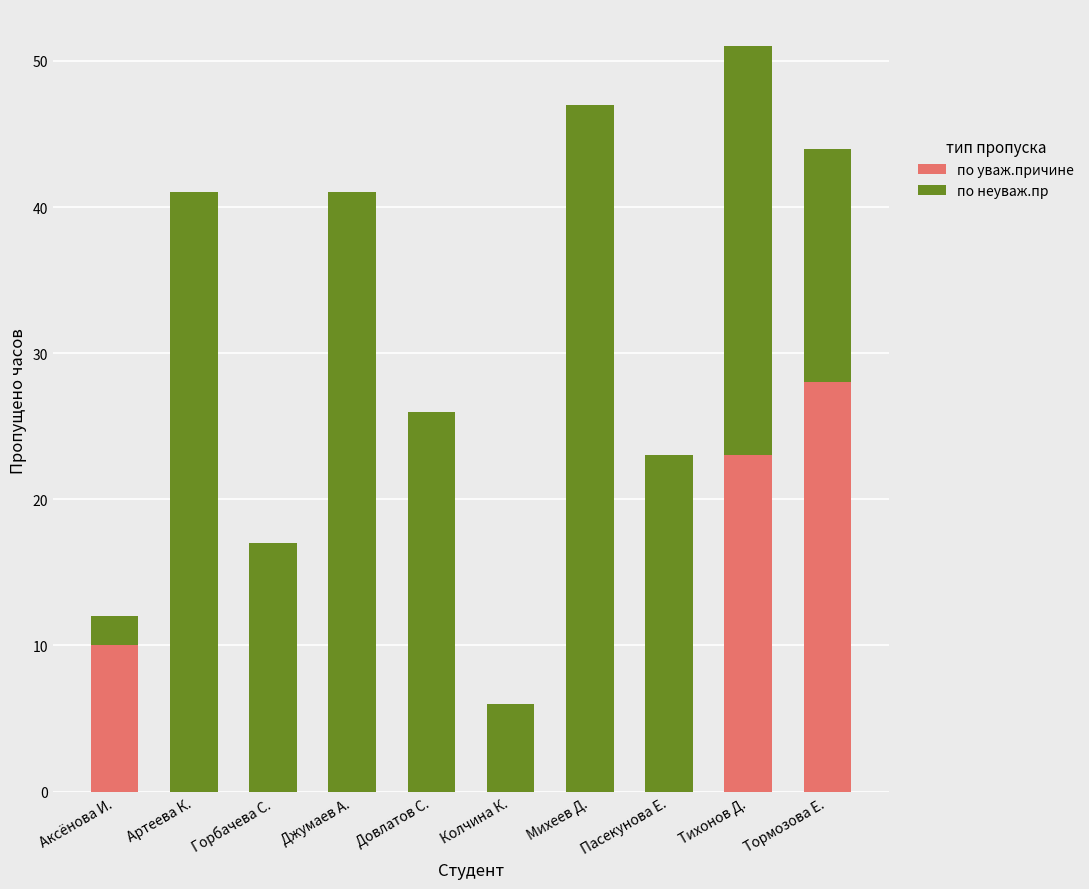

Which category has the highest value in the по уваж.причине series?

Тормозова Е.